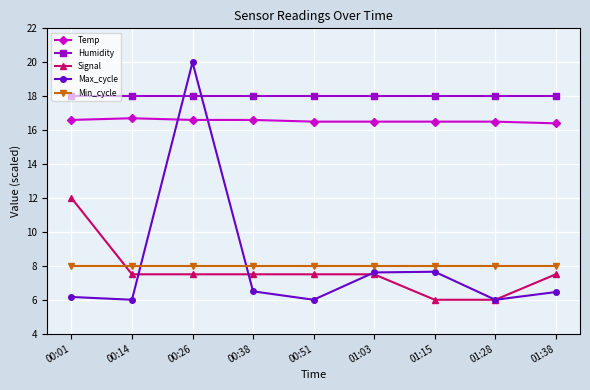

At which category is the sum across all series the highest?

00:26